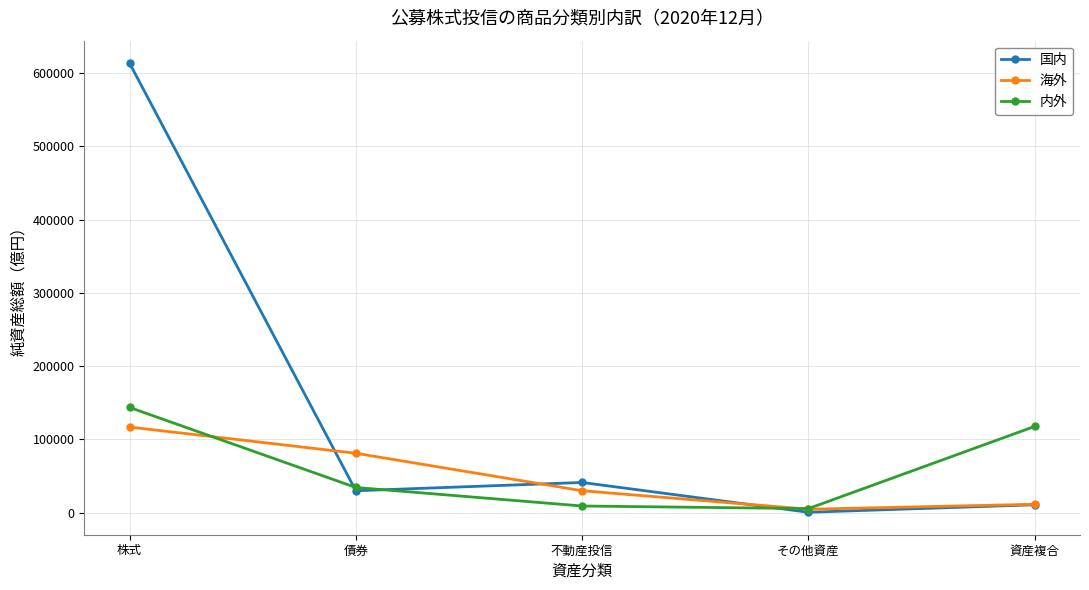

Is it true that 内外 equals 9195 at 不動産投信?

True